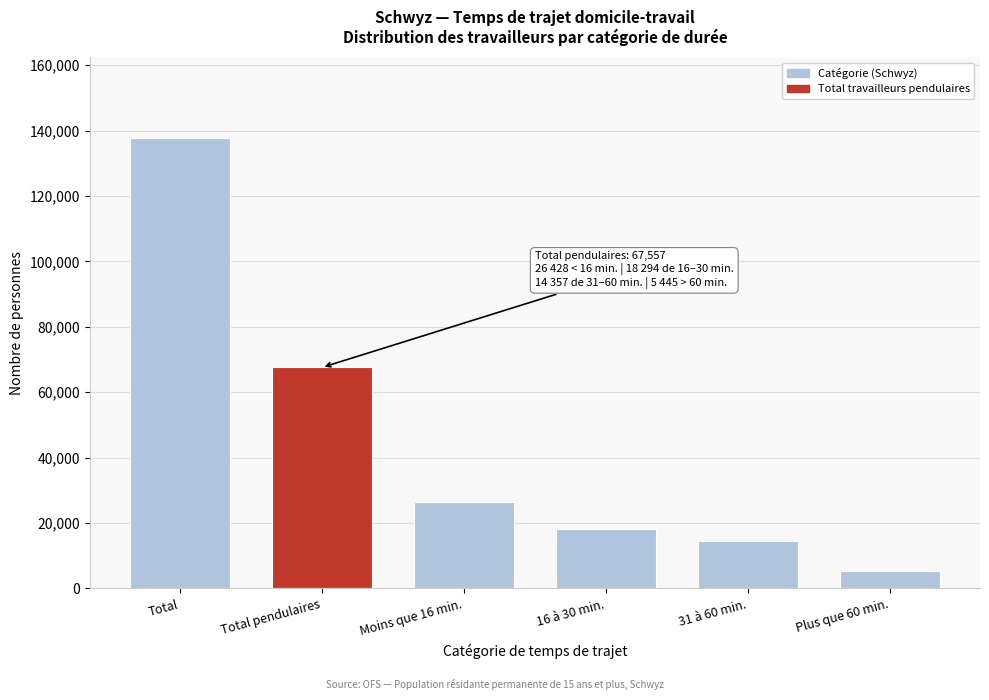

Reading left to right, what are all the values shown in this chart?

Total=137630.0	Total pendulaires=67557.0	Moins que 16 min.=26428.0	16 à 30 min.=18294.2	31 à 60 min.=14356.5	Plus que 60 min.=5444.8